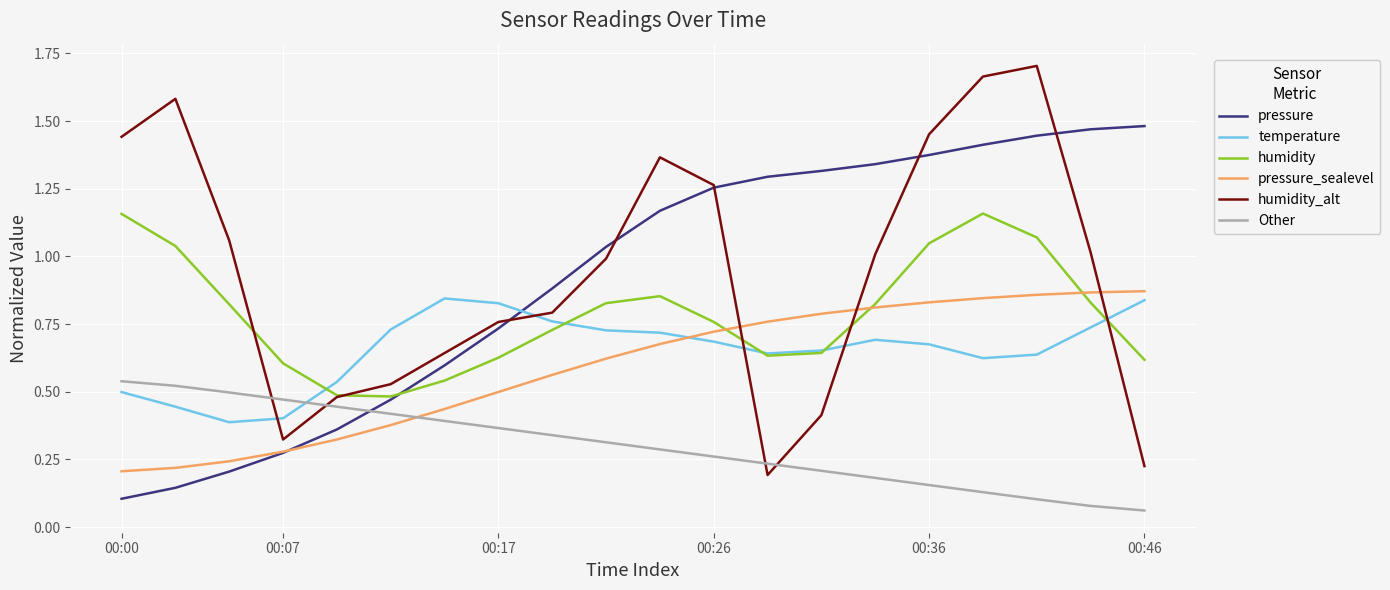

Which series has the widest spread of values?

humidity_alt